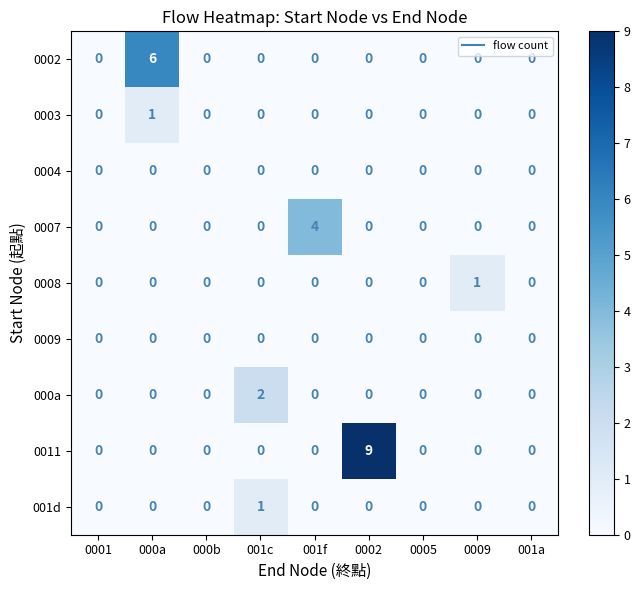

Which series has the widest spread of values?

0011